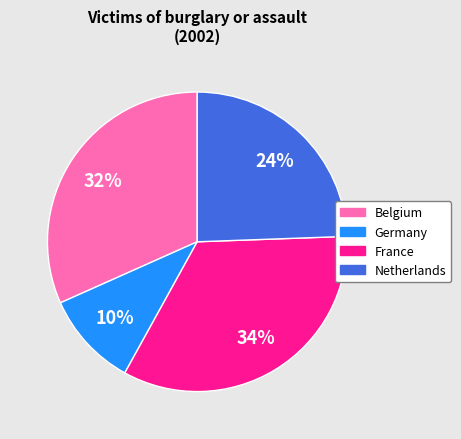

How many slices are in this pie chart?

4